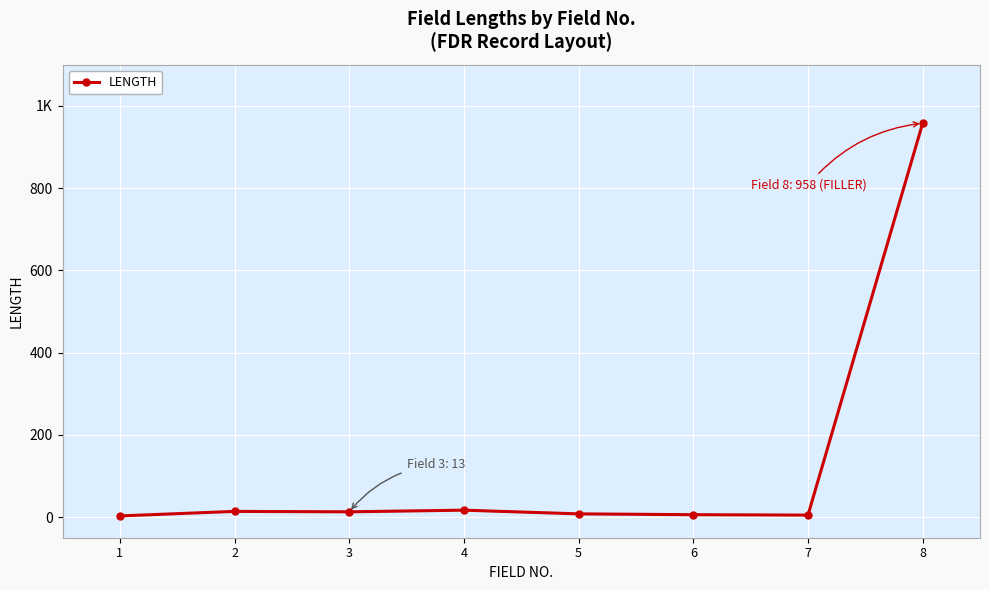

Reading right to left, extract all data points from this chart.

958	5	6	8	17	13	14	3